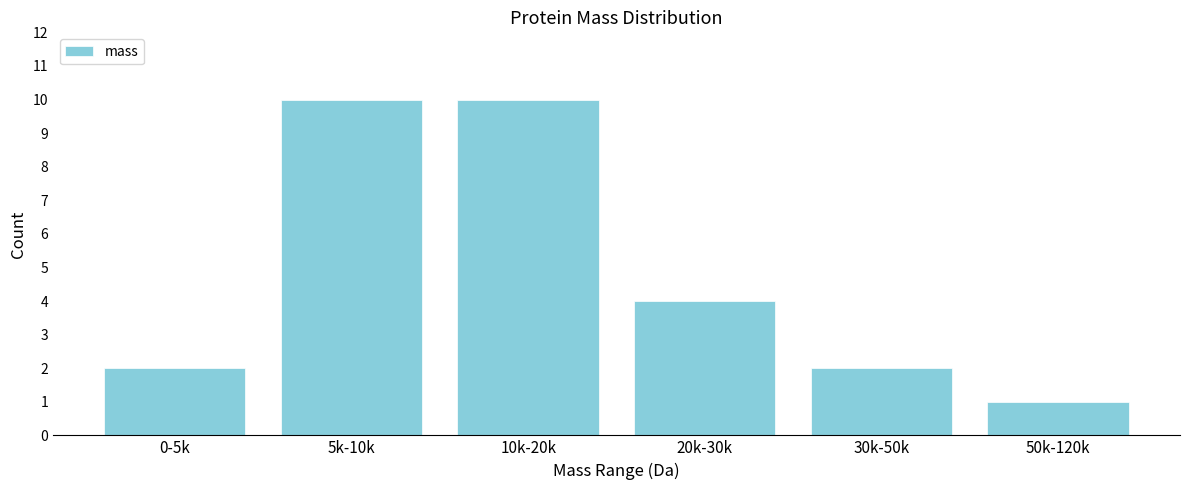

Reading left to right, what are all the values shown in this chart?

2	10	10	4	2	1